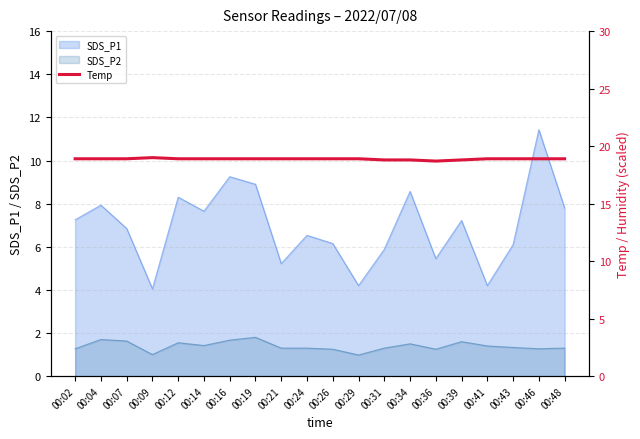

Is it true that the value at 00:19 is 5.6?

False